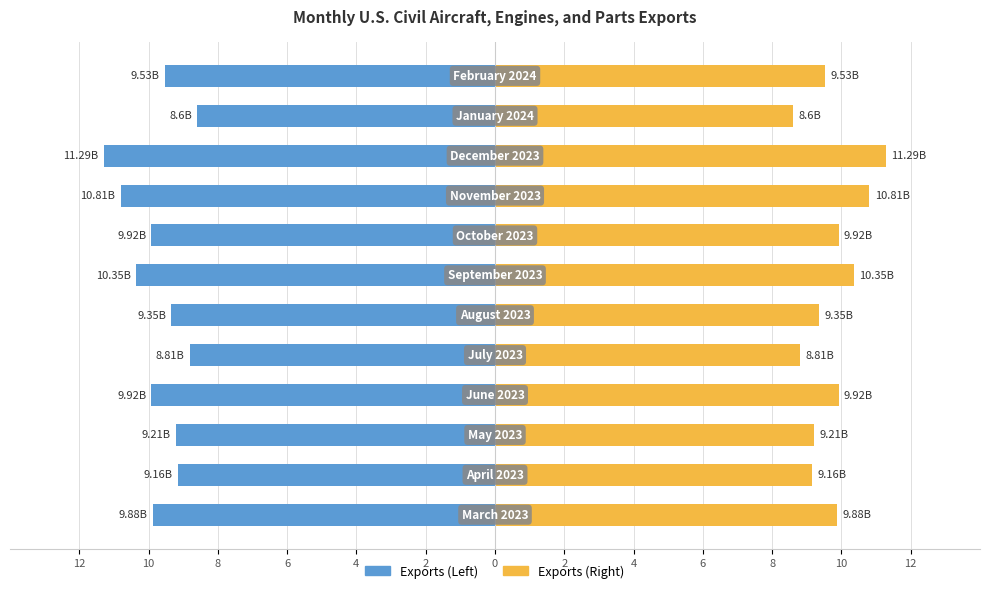

What is the minimum value for Exports (Billions, USD) Right?

8.6